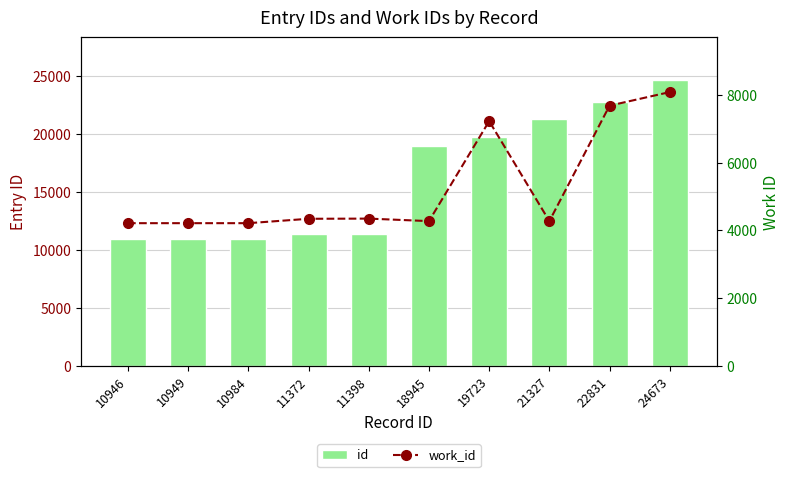

Is it true that id equals 34232 at 24673?

False